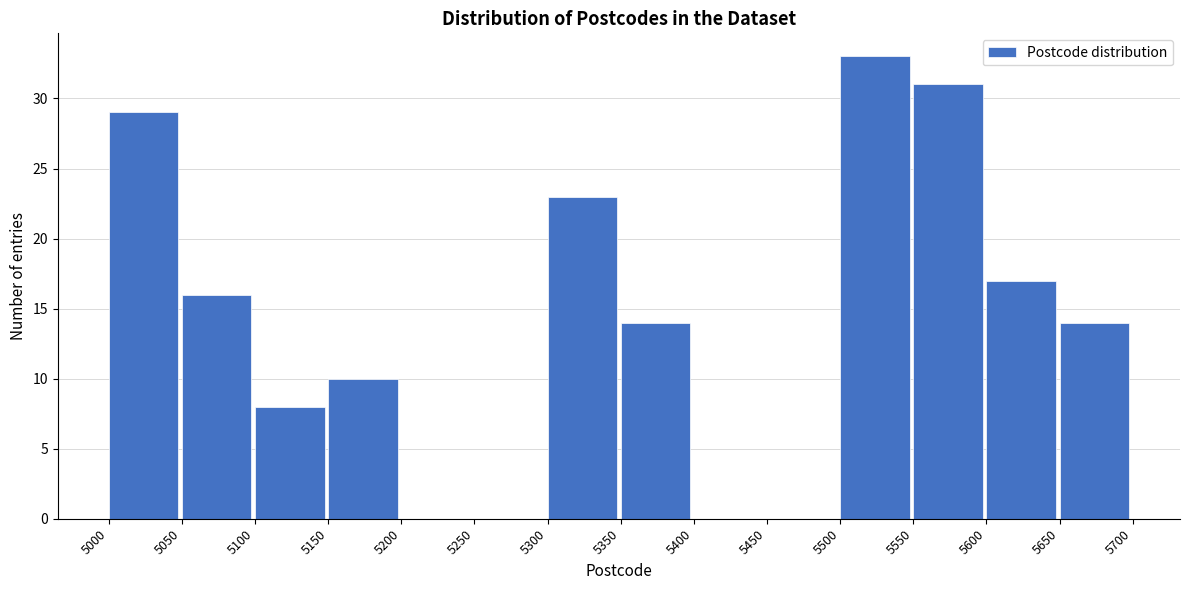

Which range on the x-axis has the tallest bar?

5500 to 5550